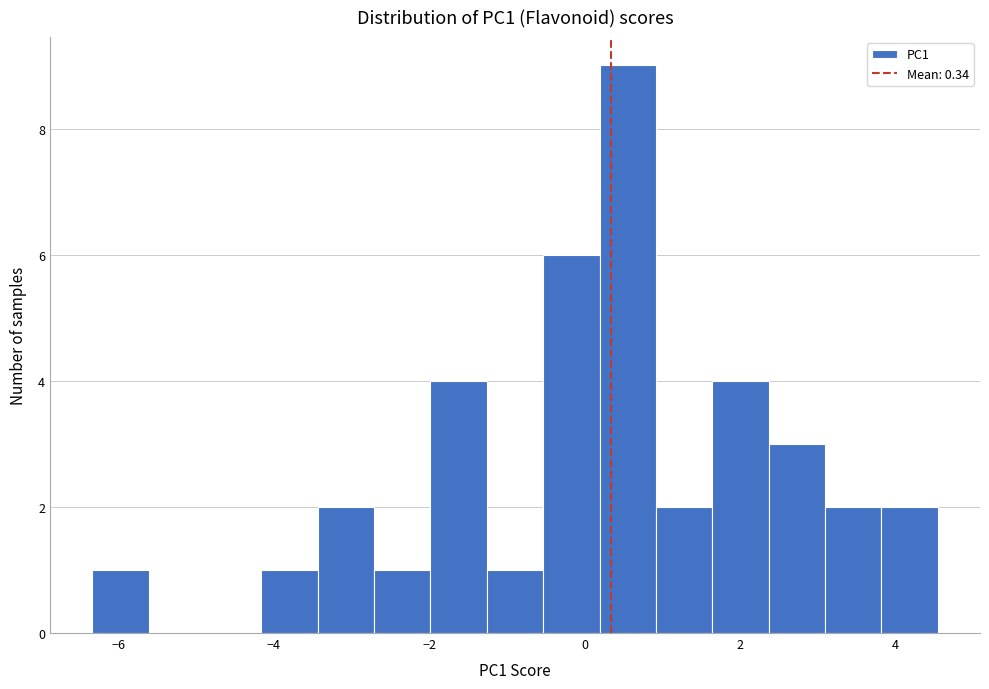

Read against the x-axis, roughly where is the centre of the tallest bar?

0.6